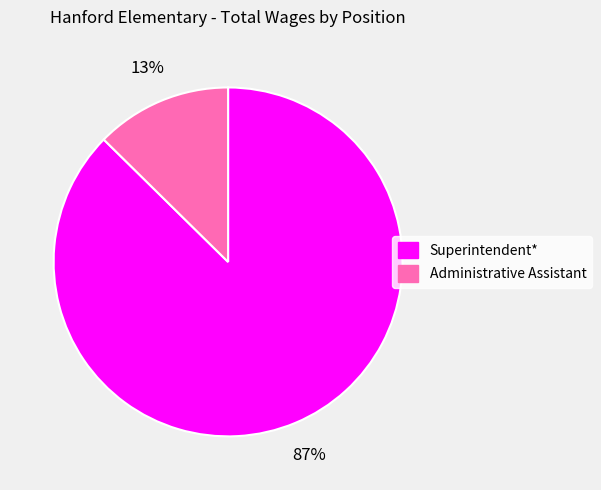

What percentage is the Administrative Assistant slice, to the nearest percent?

13%